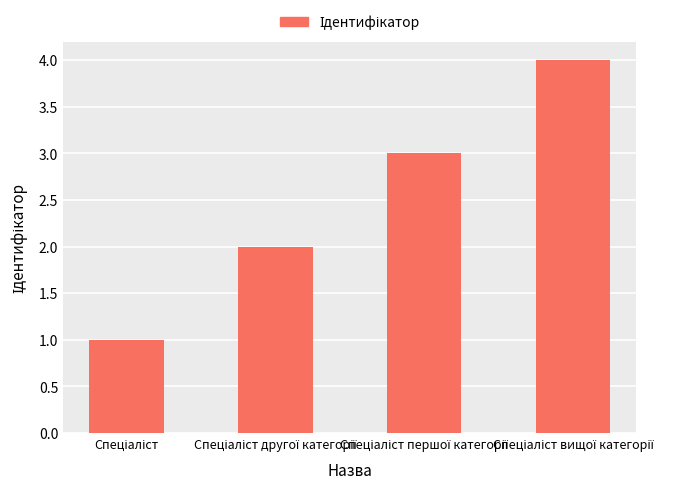

Reading left to right, transcribe all the data shown in this chart.

1	2	3	4